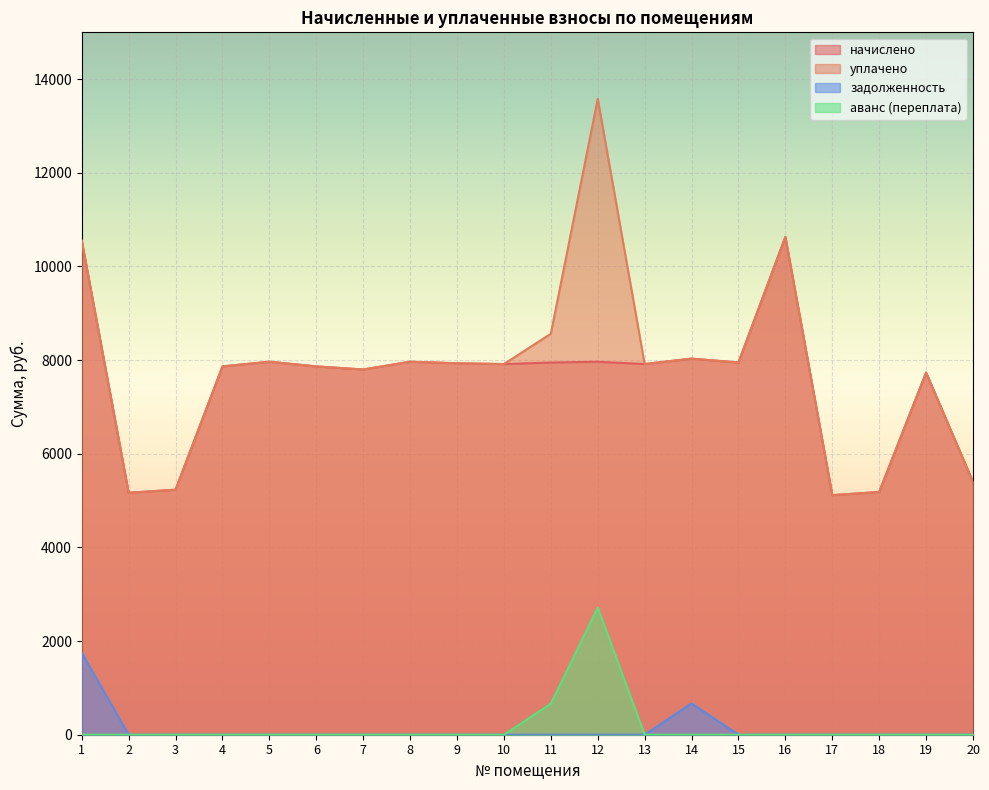

Which has a higher value, 14 or 11?

14